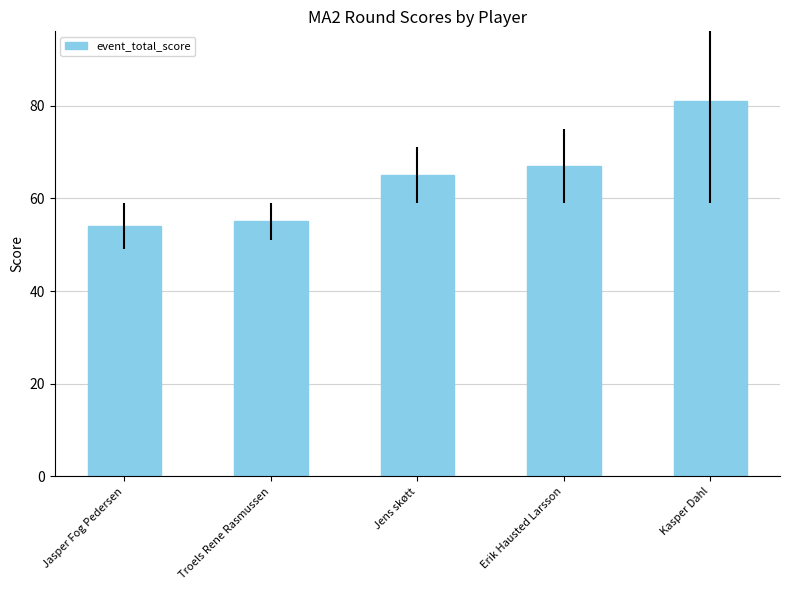

What is the average value?

64